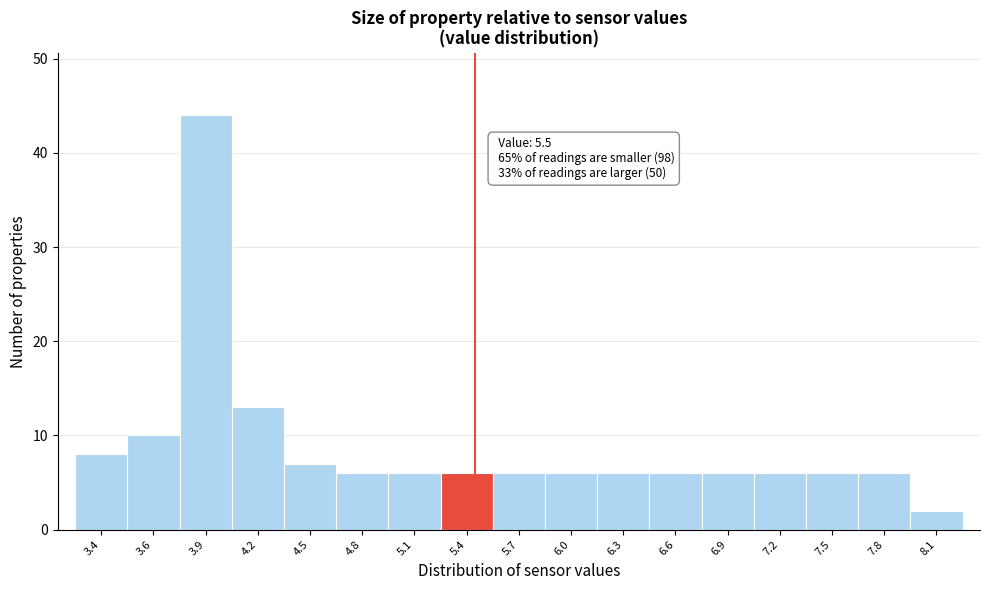

Which range on the x-axis has the tallest bar?

3.8 to 4.1